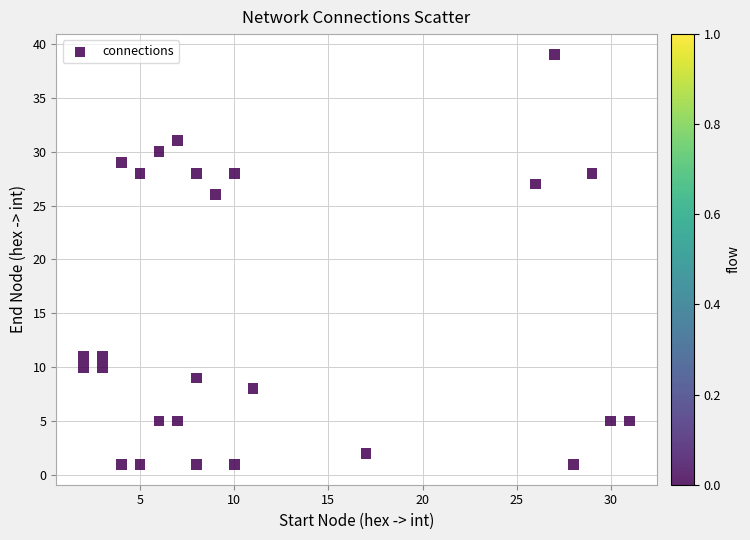

What is the range of Y values (max minus min)?

38